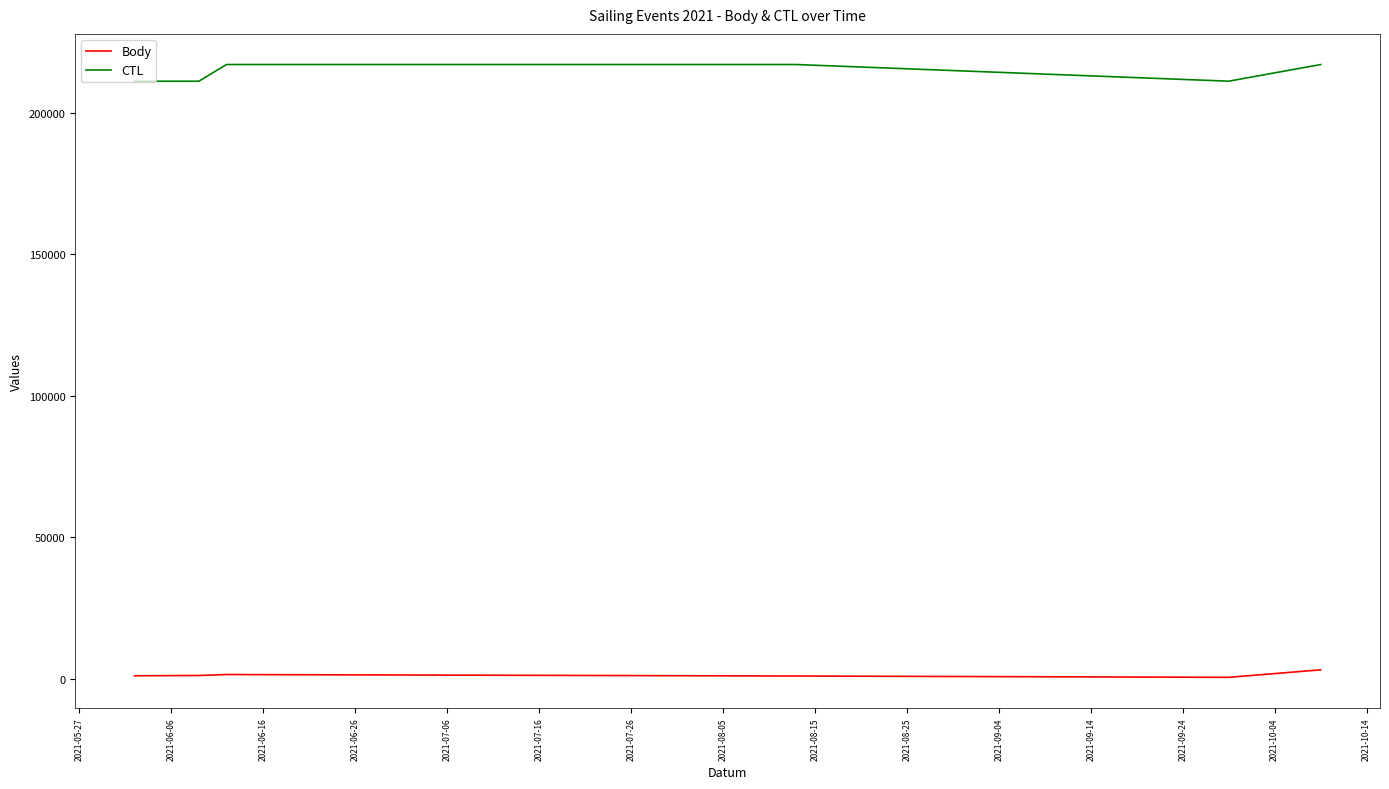

How many distinct data groups are displayed?

2